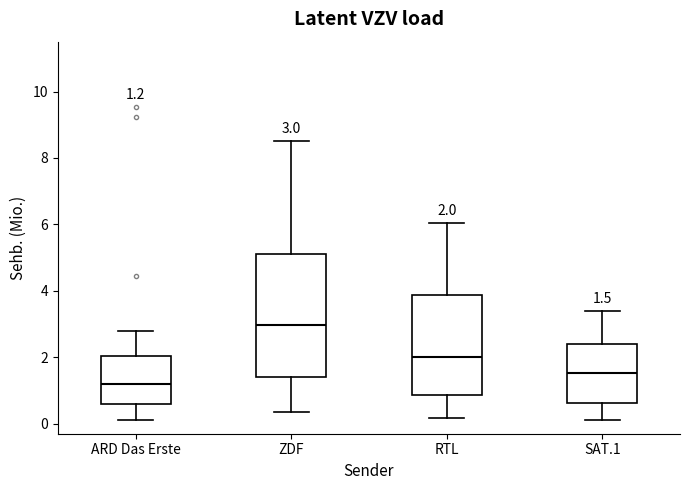

Which box's median line is the highest?

ZDF